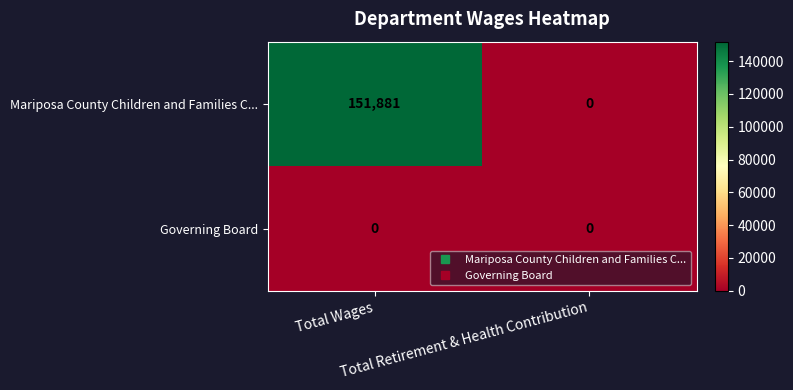

Which series has the largest total across all categories?

Mariposa County Children and Families C...